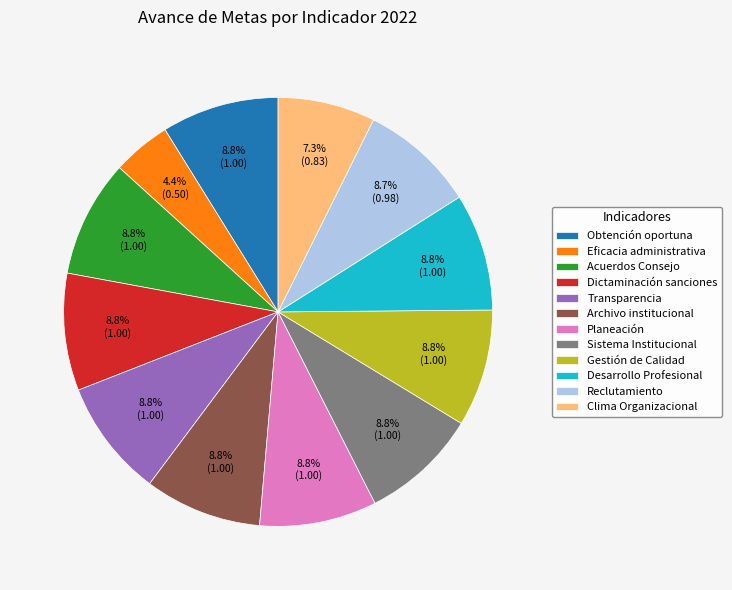

Approximately how many times larger is the value at Obtención oportuna compared to Sistema Institucional?

1.0